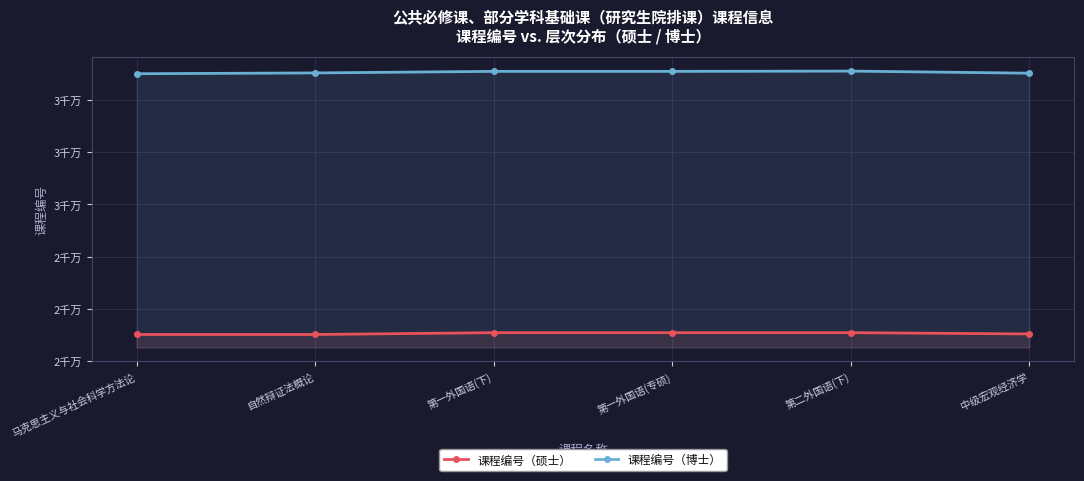

In 课程编号（硕士）, how many points are higher than both neighbors (excluding endpoints)?

1